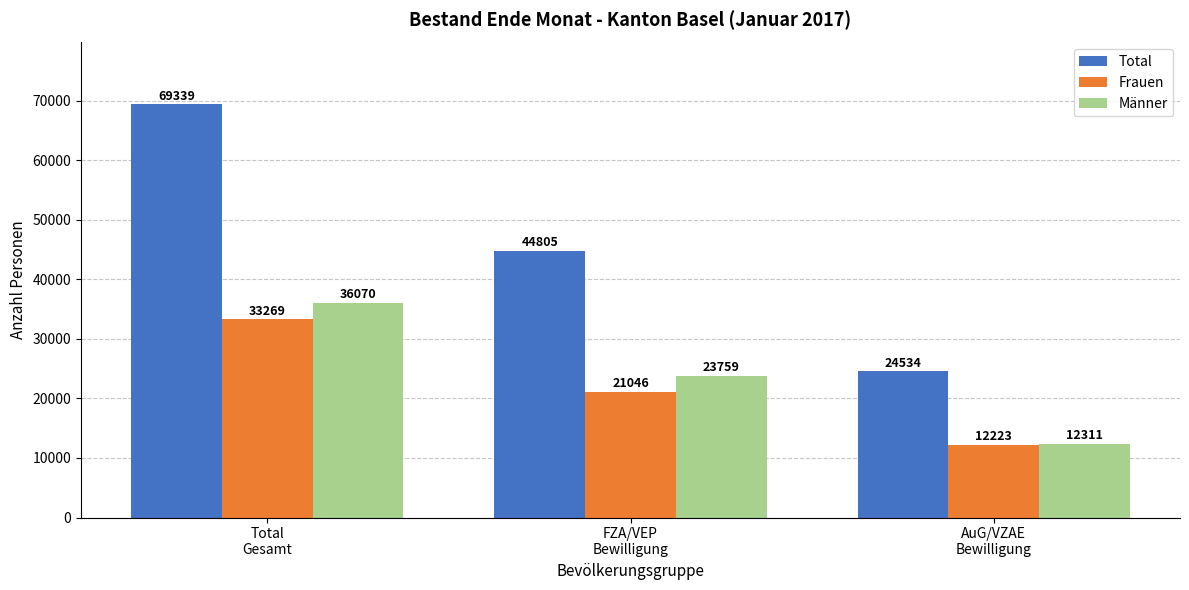

Which category has the highest value across all series?

Total
Gesamt